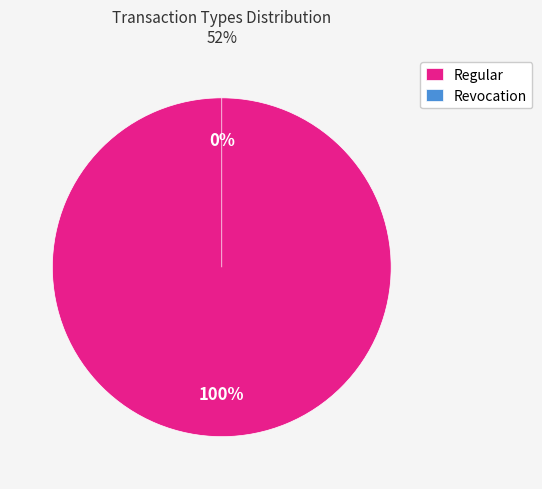

How many segments does this pie chart have?

2